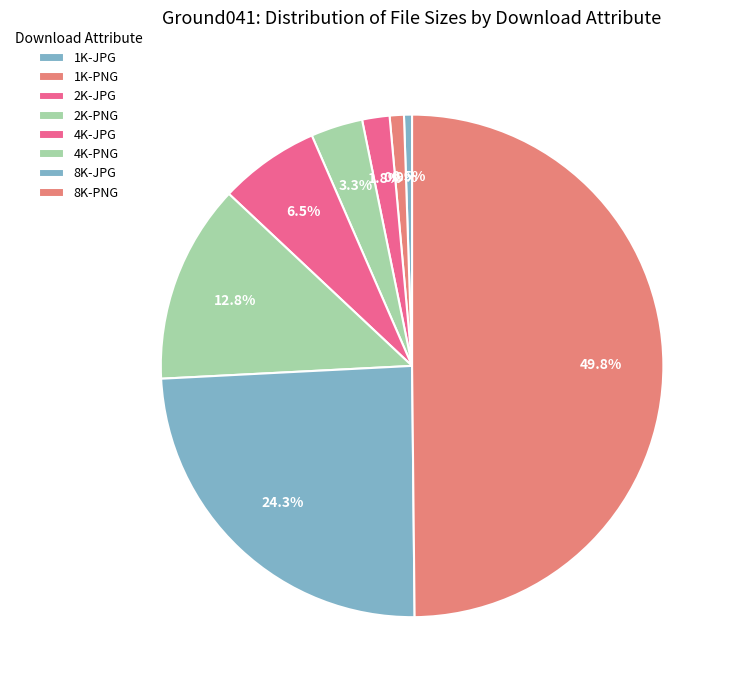

How many segments does this pie chart have?

8